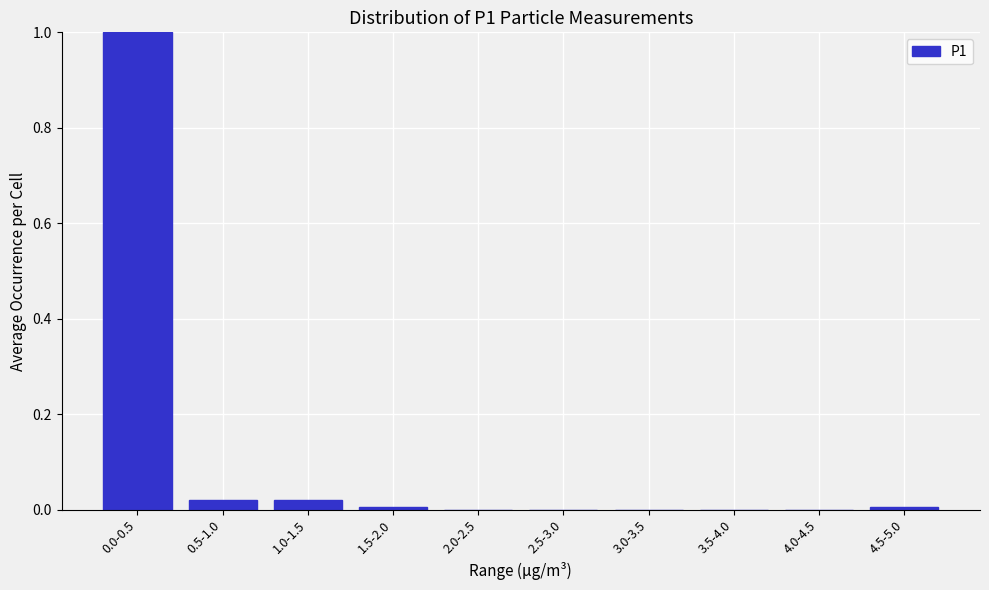

Which has a higher value, 0.5-1.0 or 4.0-4.5?

0.5-1.0